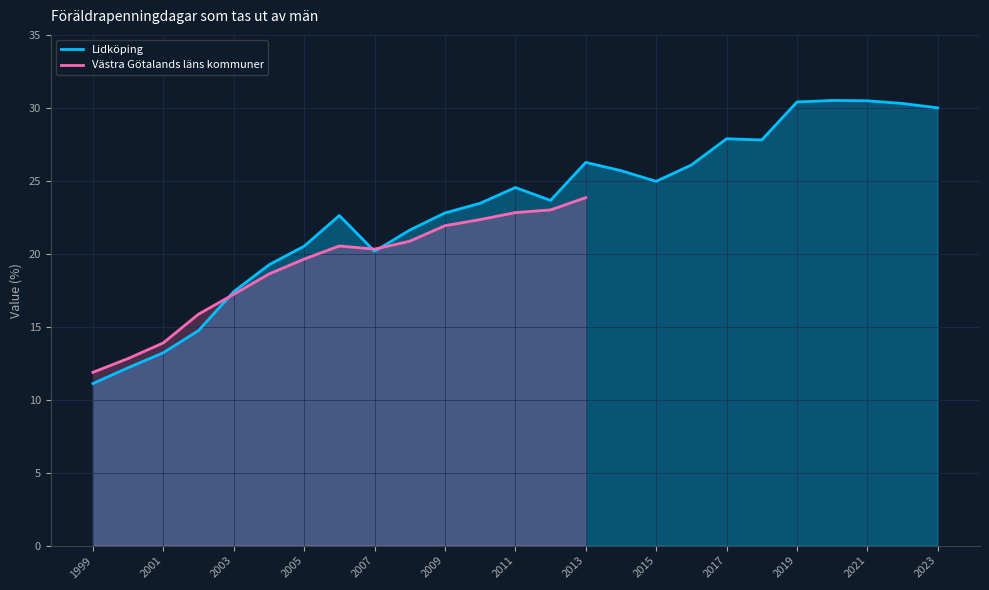

True or false: Lidköping has more than 1 points higher than both neighbors.

True